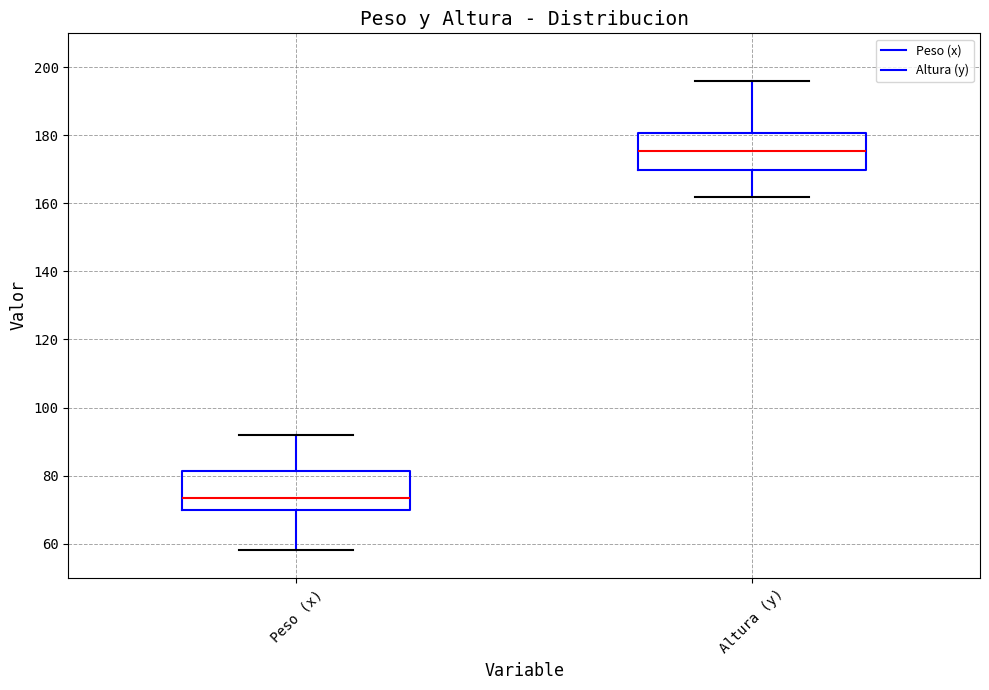

Reading left to right, transcribe this box plot: for each box, give where its median line is, the range the box spans, and where its two whiskers end, as read against the y-axis. The values are not printed on the chart, so give them approximately, as read against the axis.

Peso (x): median 74, box 70 to 82, whiskers 58 to 92
Altura (y): median 176, box 170 to 180, whiskers 162 to 196